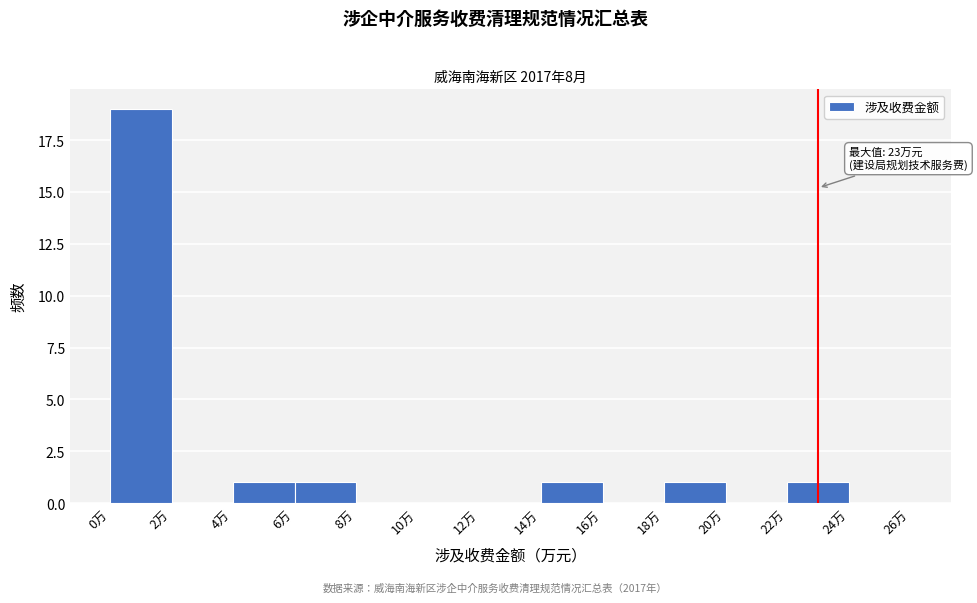

Which range on the x-axis has the tallest bar?

0 to 2